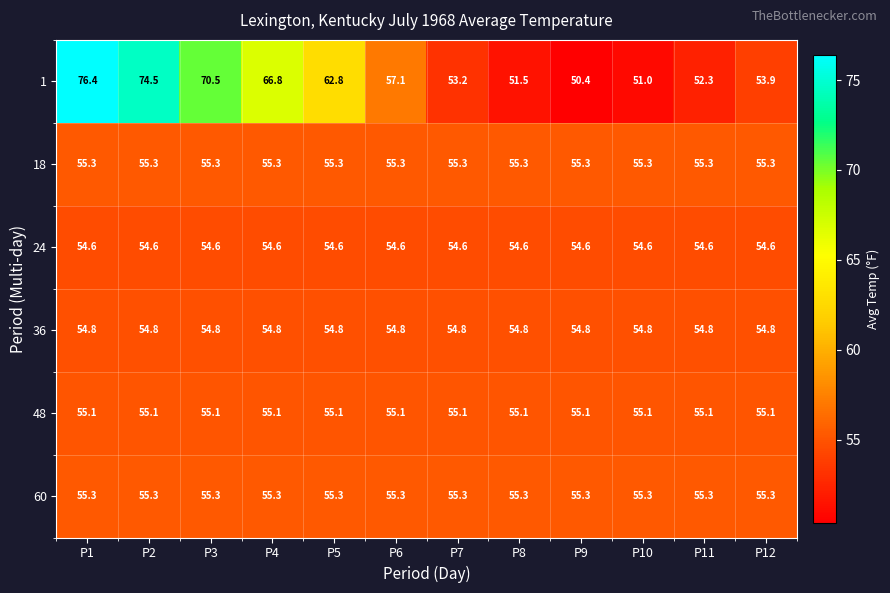

Count the number of data series in this chart.

6